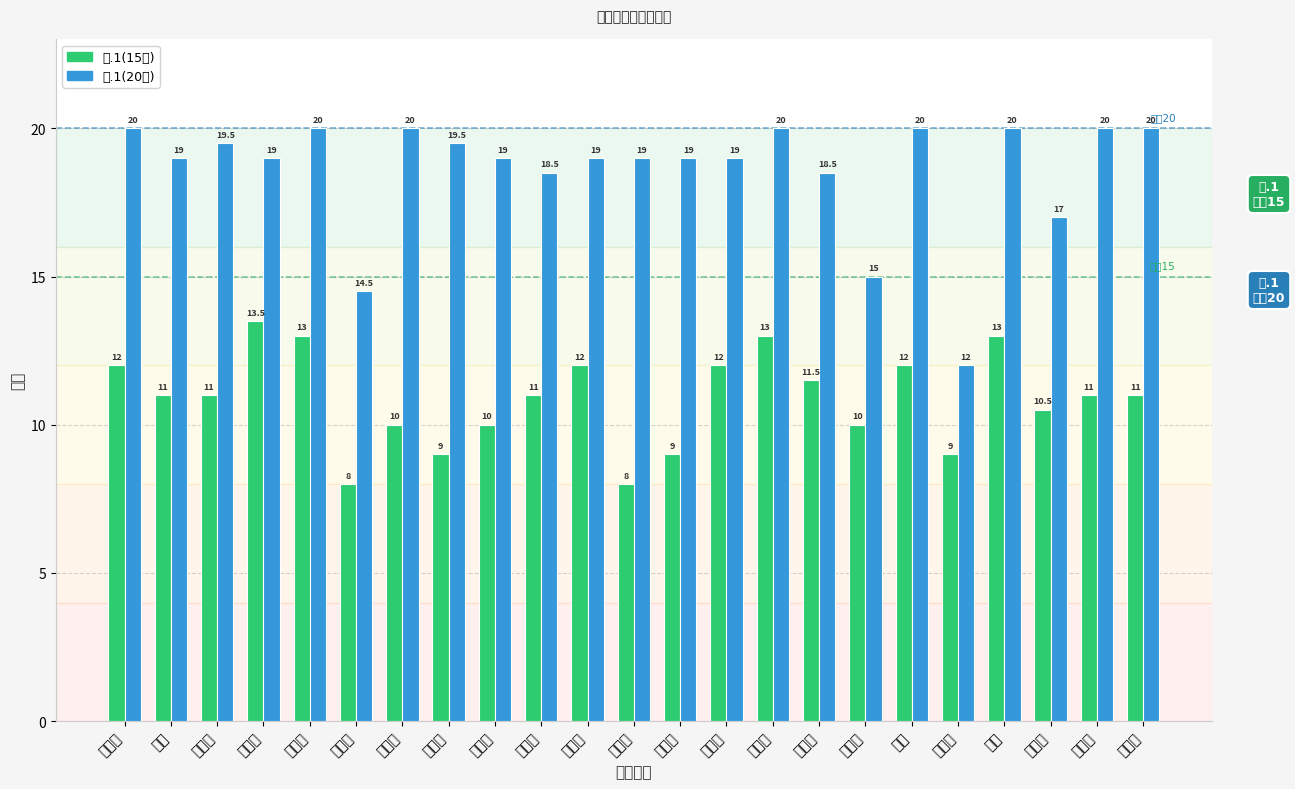

What is the total value across all series at 穆嘉呈?

27.0